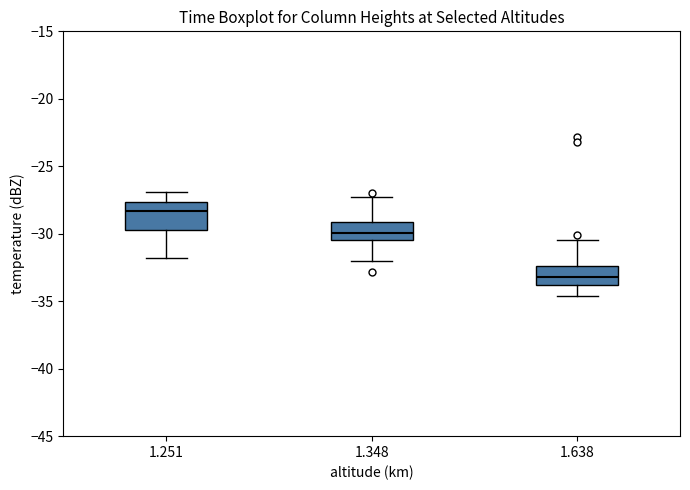

Reading left to right, transcribe this box plot: for each box, give where its median line is, the range the box spans, and where its two whiskers end, as read against the y-axis. The values are not printed on the chart, so give them approximately, as read against the axis.

1.251: median -28.5, box -29.5 to -27.5, whiskers -32.0 to -27.0
1.348: median -30.0, box -30.5 to -29.0, whiskers -32.0 to -27.5
1.638: median -33.0, box -34.0 to -32.5, whiskers -34.5 to -30.5